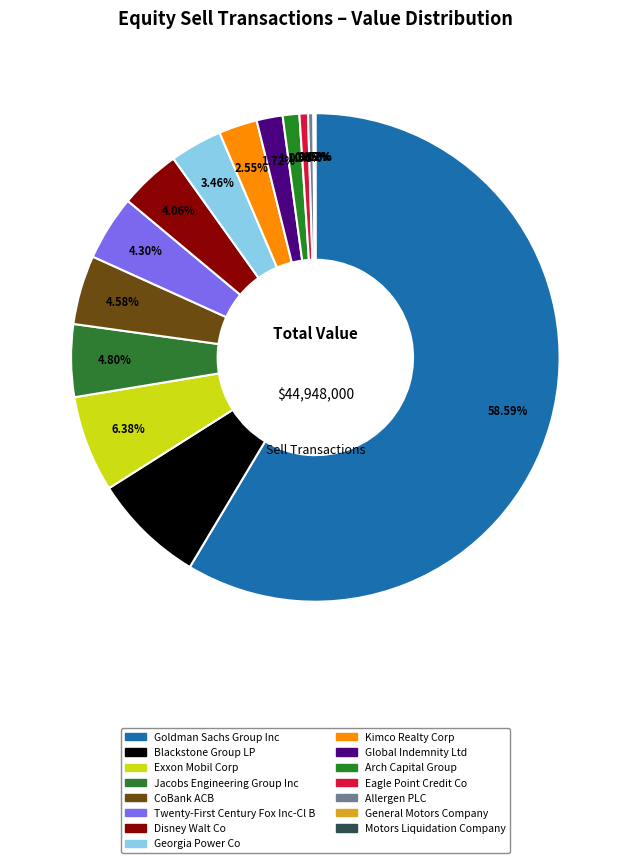

To the nearest percent, what is the difference between the largest and smallest slice percentages?

59%